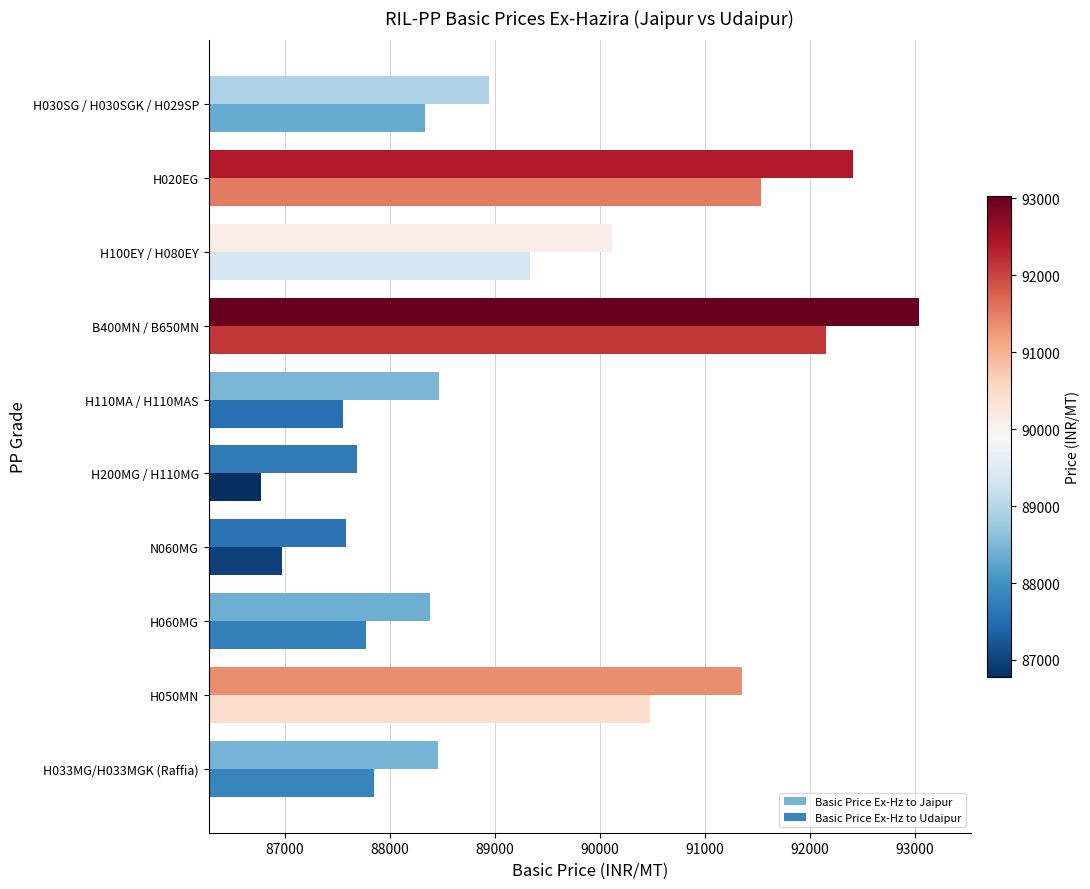

What is the maximum value for Basic Price Ex-Hz to Udaipur?

92154